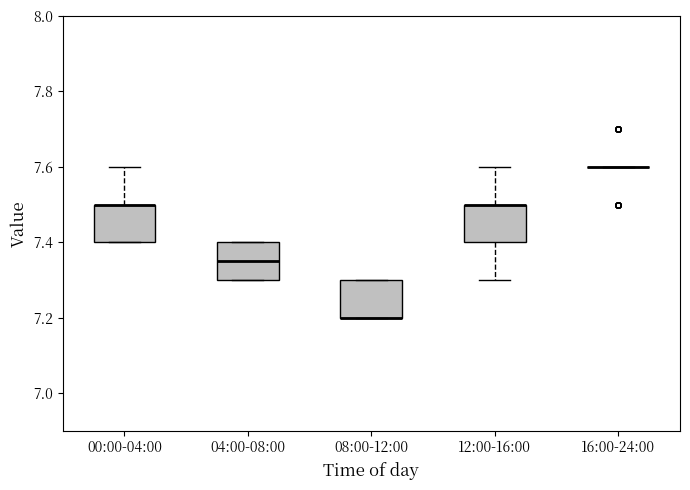

Where does the upper whisker of the box for 12:00-16:00 end on the y-axis? The values are not printed on the chart, so give them approximately, as read against the axis.

7.60